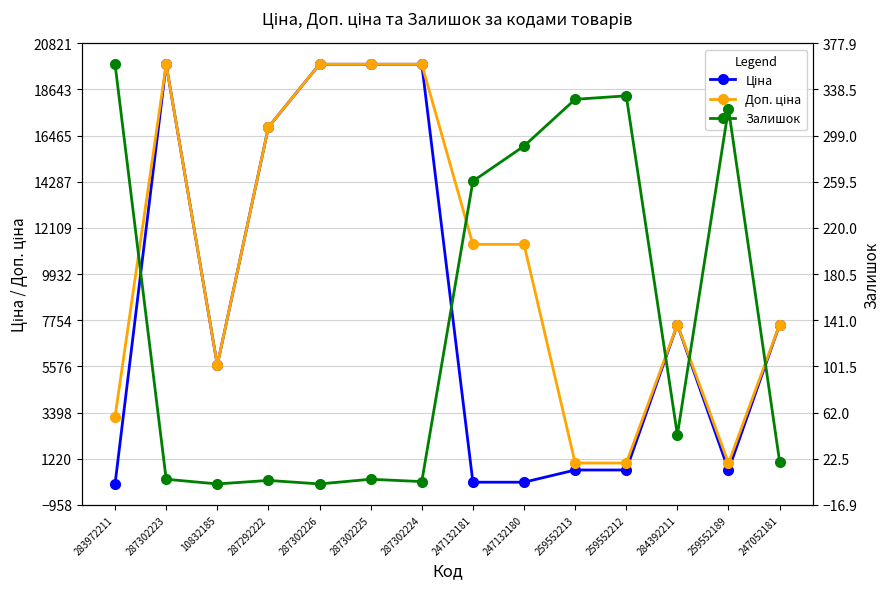

Which series has the largest total across all categories?

Доп. ціна